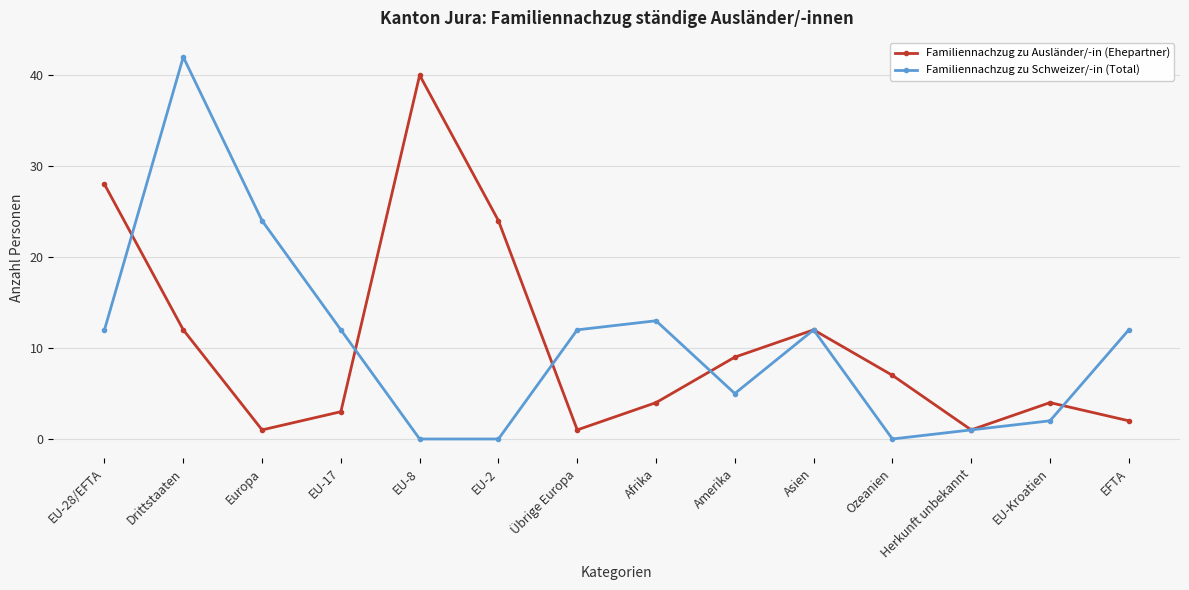

What is the greatest value displayed?

42